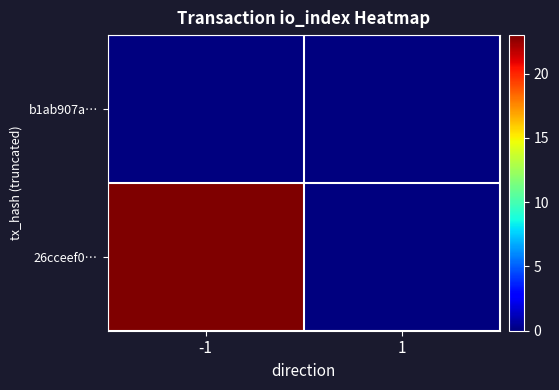

At how many categories does at least one series exceed 1?

1